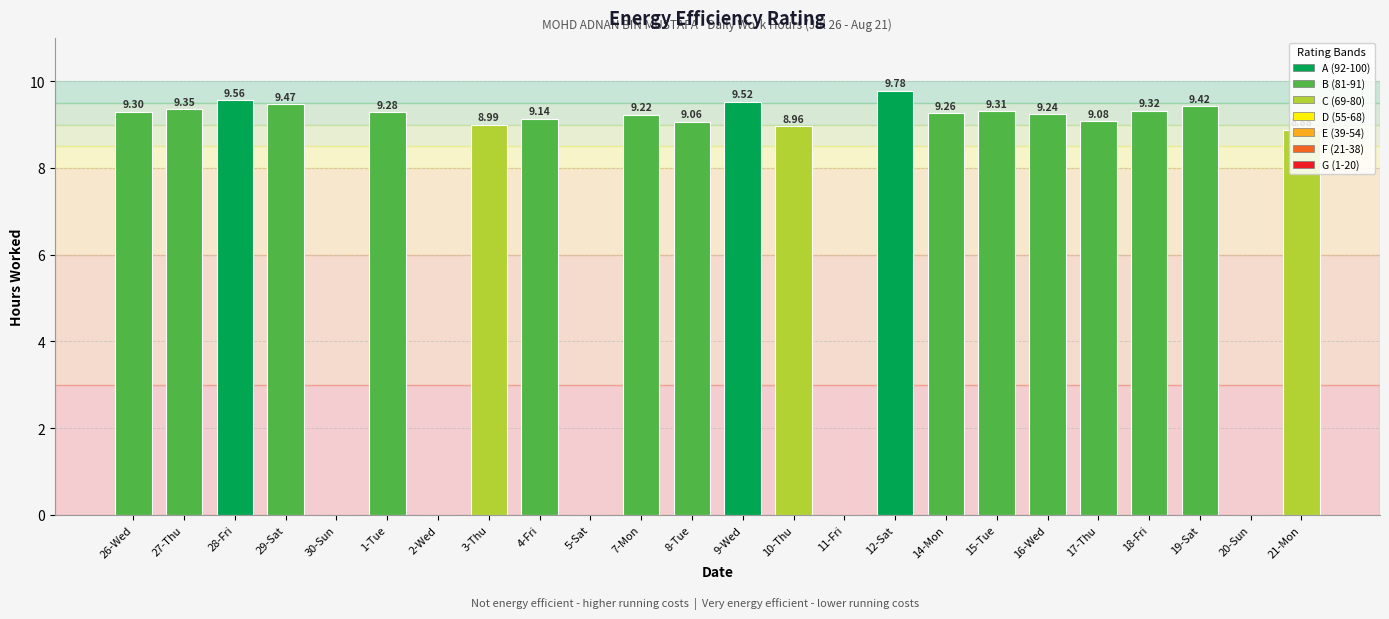

What is the sum of the values at 26-Wed and 14-Mon?

18.6